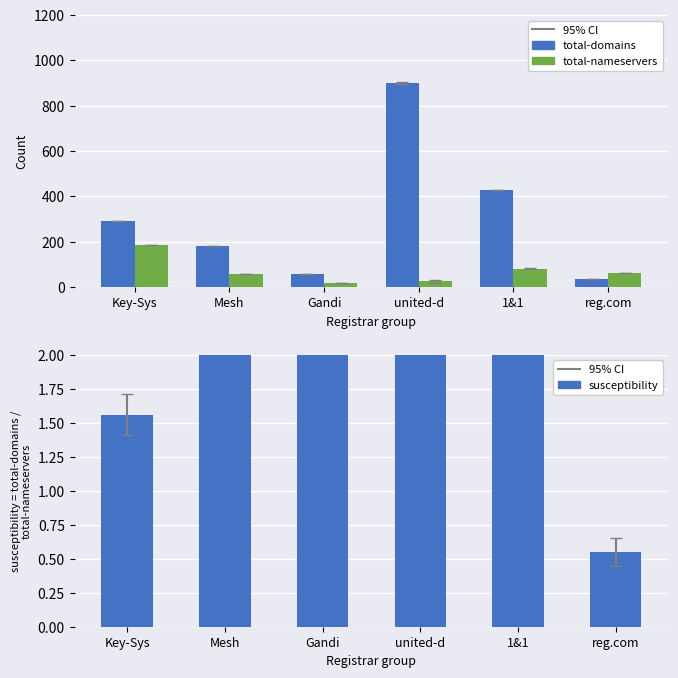

How many data points in susceptibility are less than 3?

2